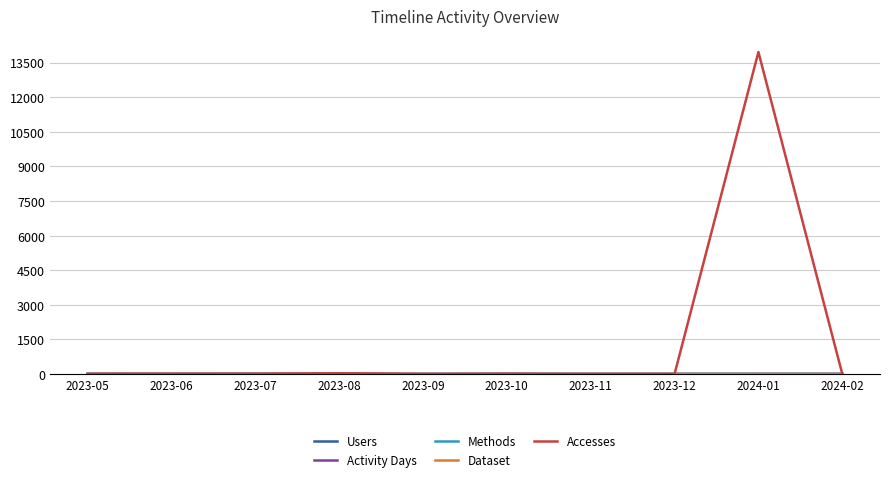

What is the sum of the Activity Days values at 2023-06 and 2024-02?

4